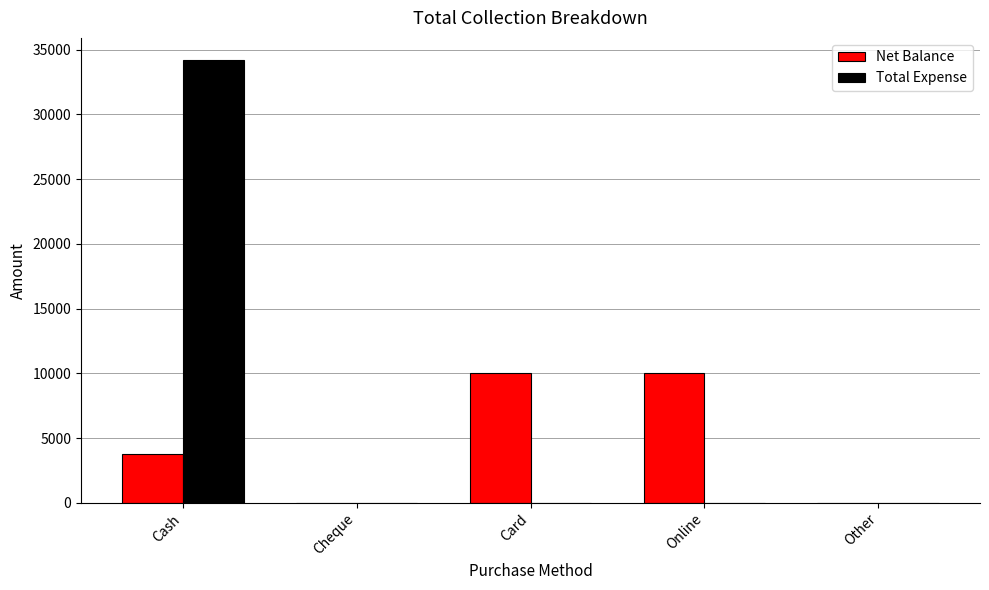

How many categories are shown in the chart?

5